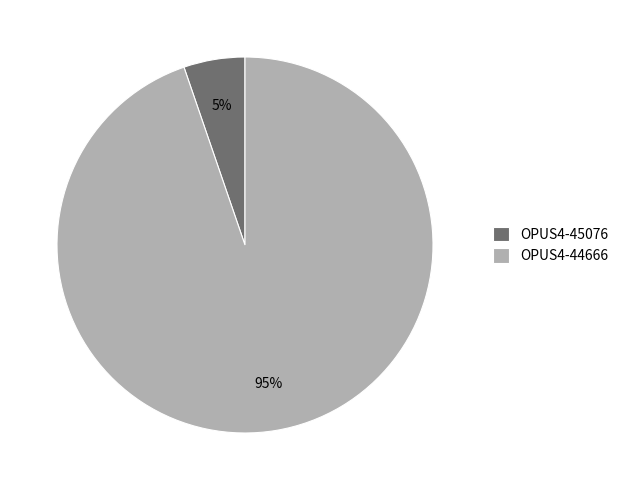

True or false: OPUS4-45076 accounts for 18% of the total.

False